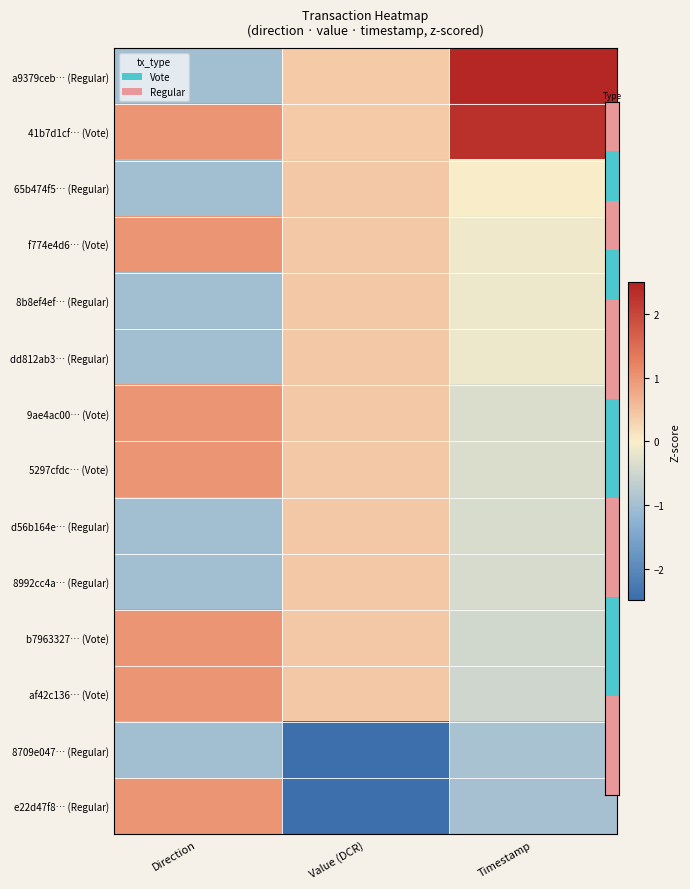

What is the maximum value shown in the chart?

2.4